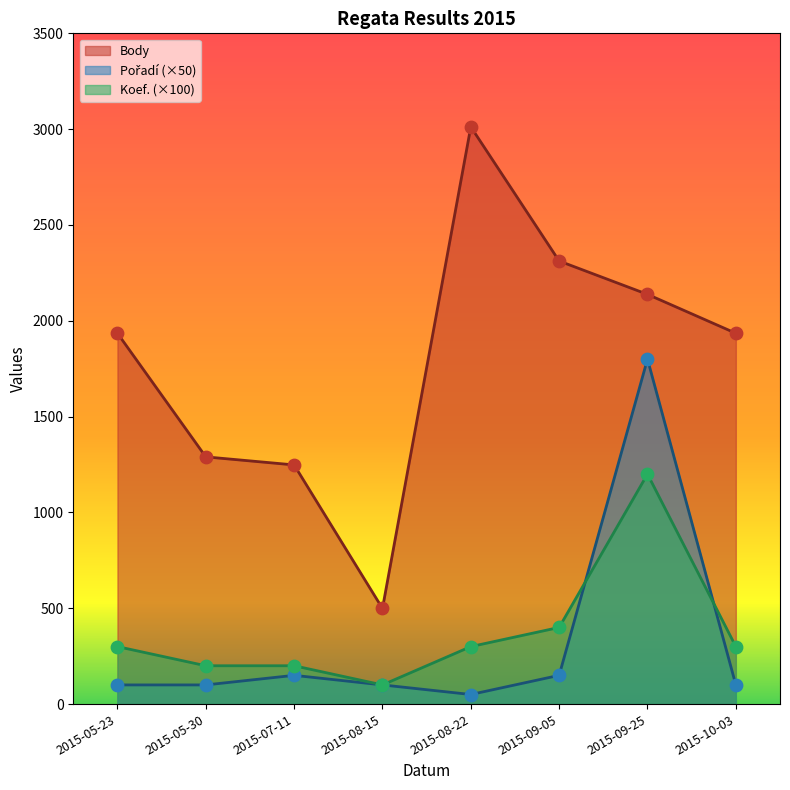

Which series has the widest spread of Y values?

Body